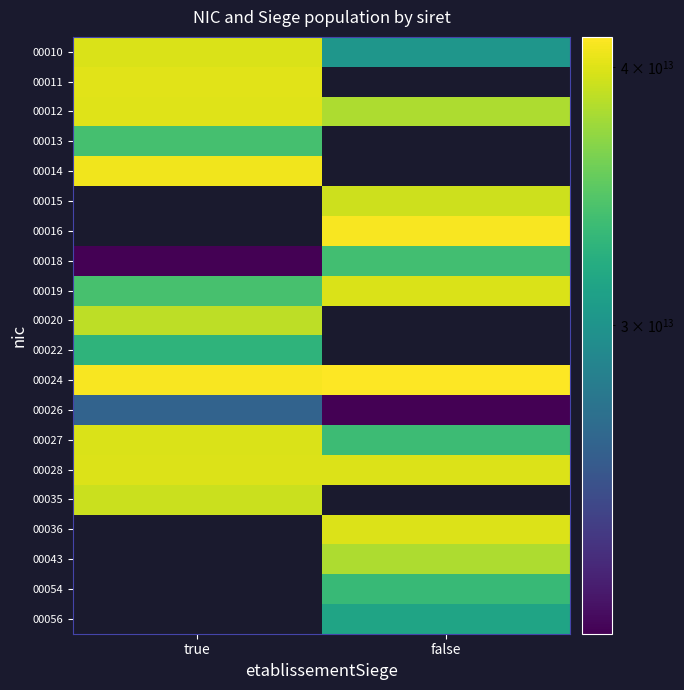

The 00054 series shows 56751429239884.1 at false. True or false?

False